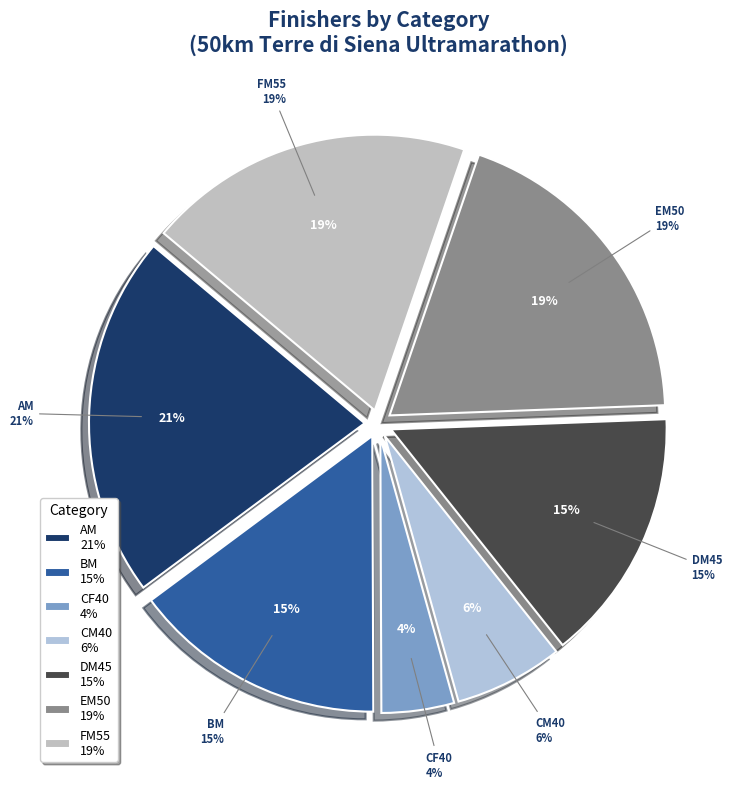

What percentage is the BM slice, to the nearest percent?

15%